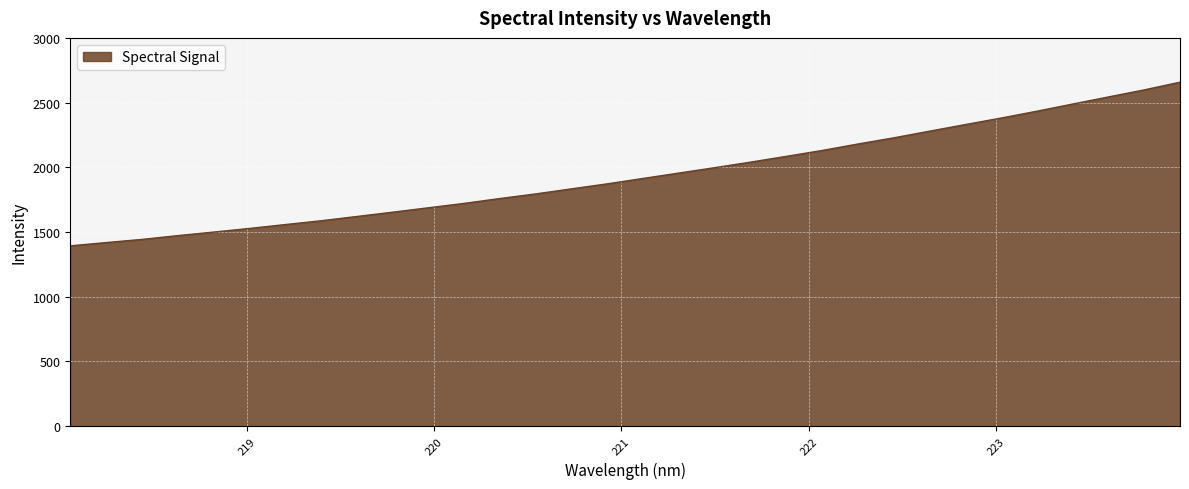

What is the maximum value shown in the chart?

2657.8